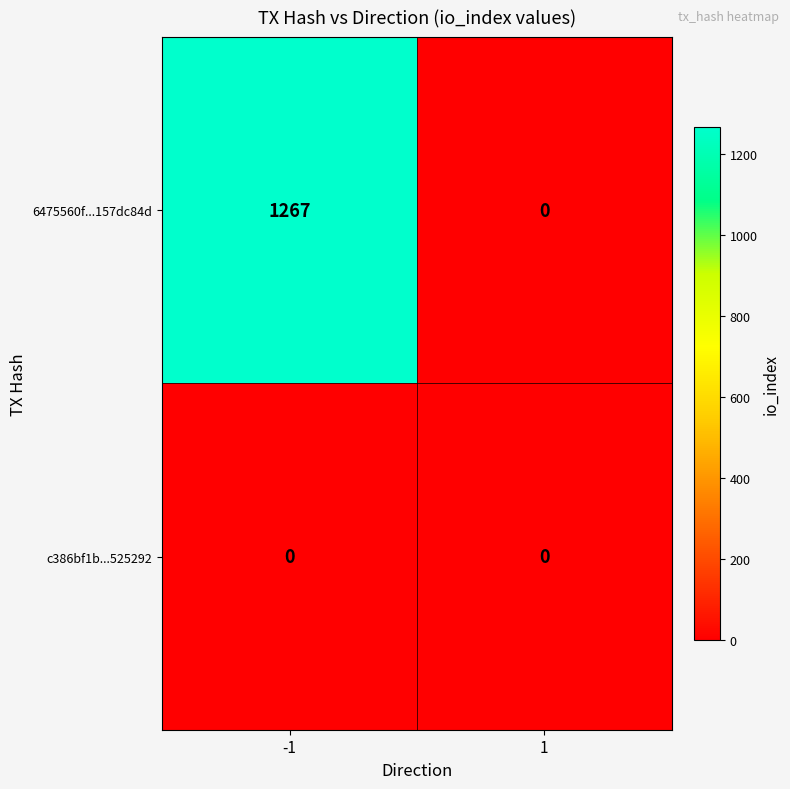

Reading left to right, what are all the values shown in this chart?

6475560f...157dc84d: -1=1267	1=0
c386bf1b...525292: -1=0	1=0